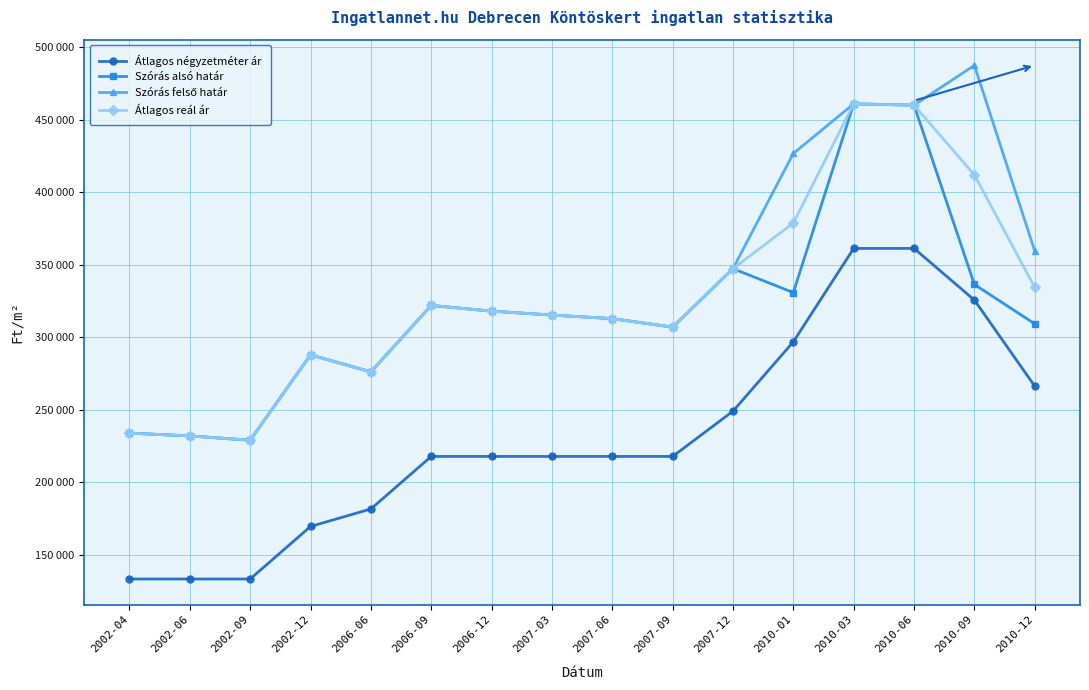

How many lines are shown in the chart?

4